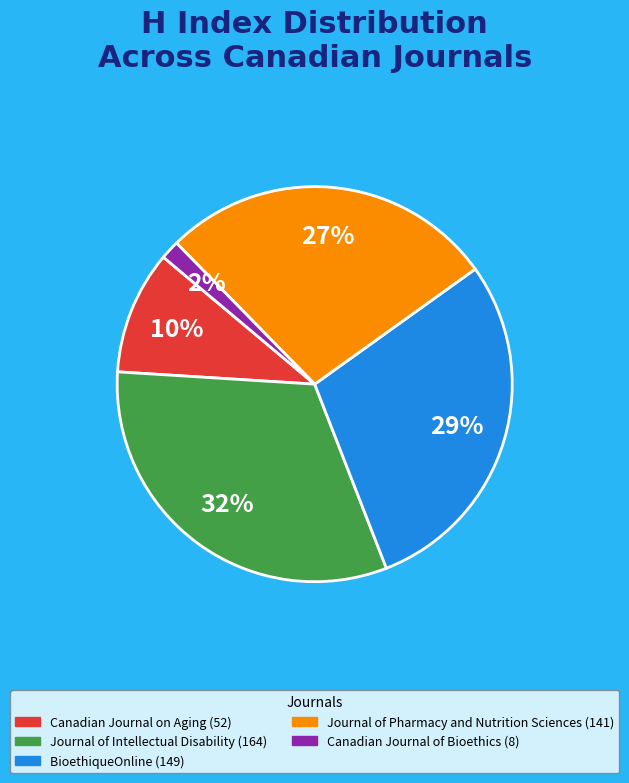

How many slices are in this pie chart?

5